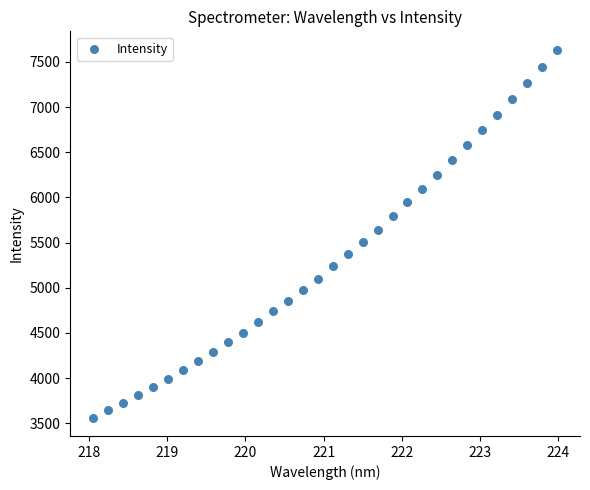

What Y value in the scatter plot is closest to 5598?

5643.0